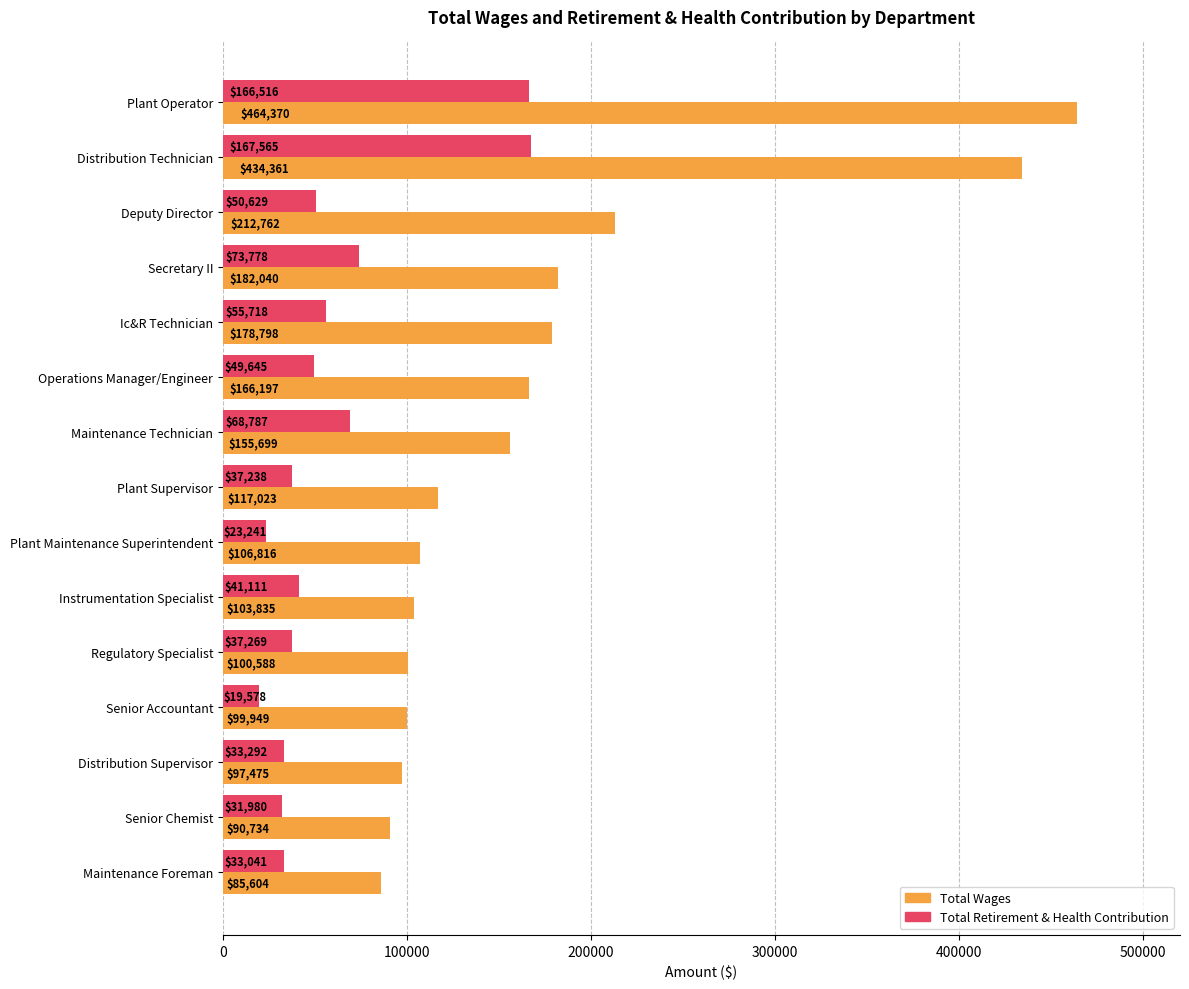

How many distinct data groups are displayed?

2